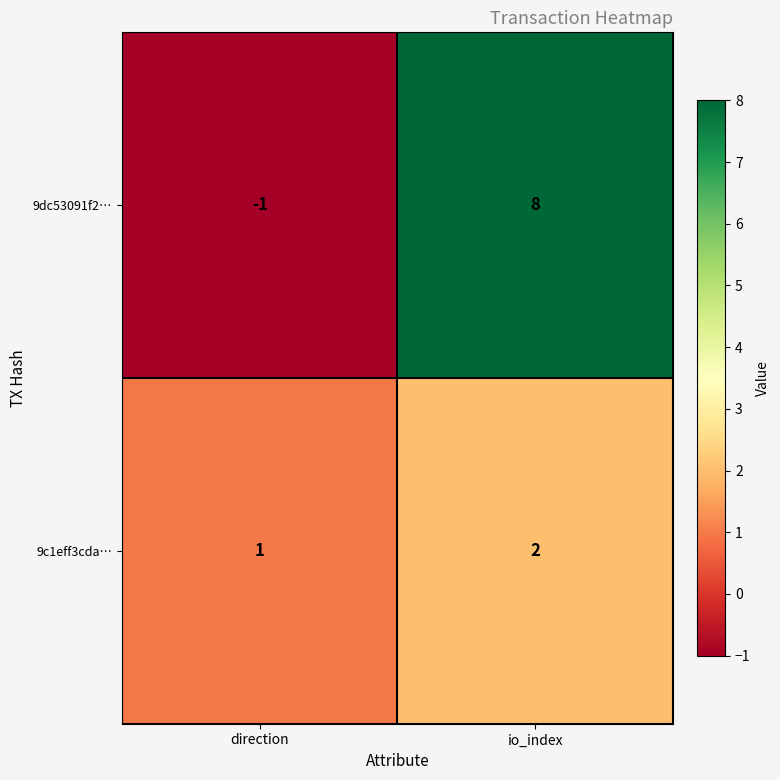

The 9dc53091f2… series shows 8 at io_index. True or false?

True